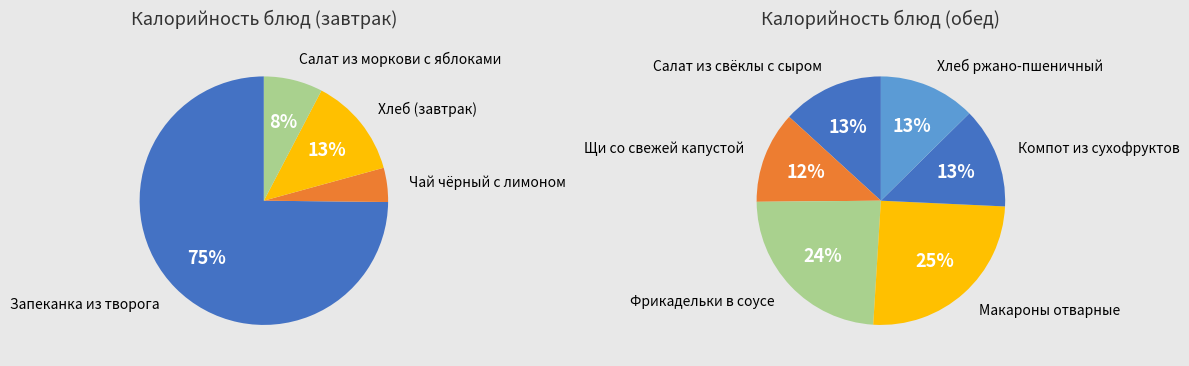

Is Чай чёрный с лимоном the majority of the pie?

No